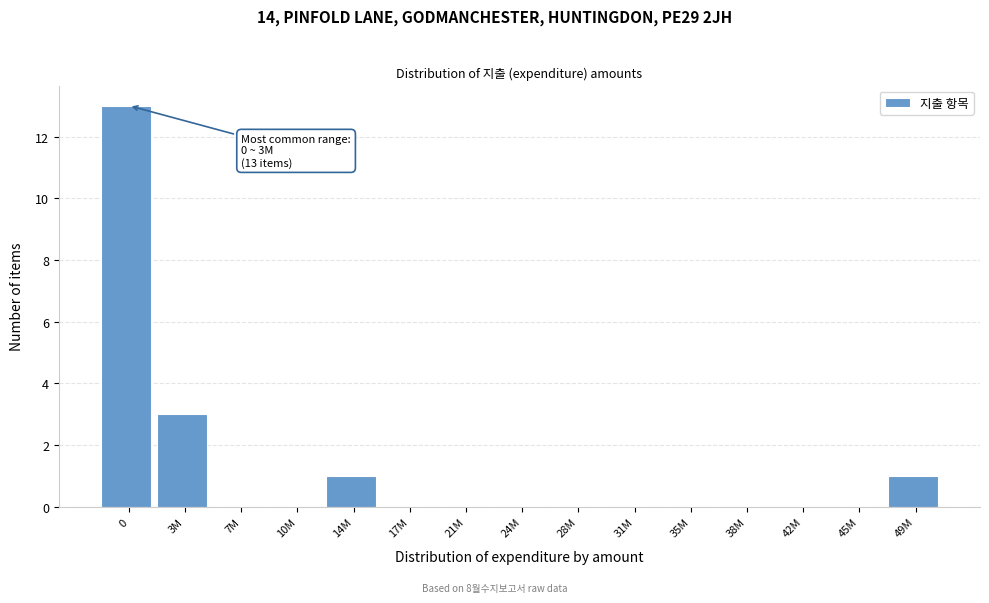

Reading left to right, transcribe all the data shown in this chart.

0=13	3M=3	7M=0	10M=0	14M=1	17M=0	21M=0	24M=0	28M=0	31M=0	35M=0	38M=0	42M=0	45M=0	49M=1